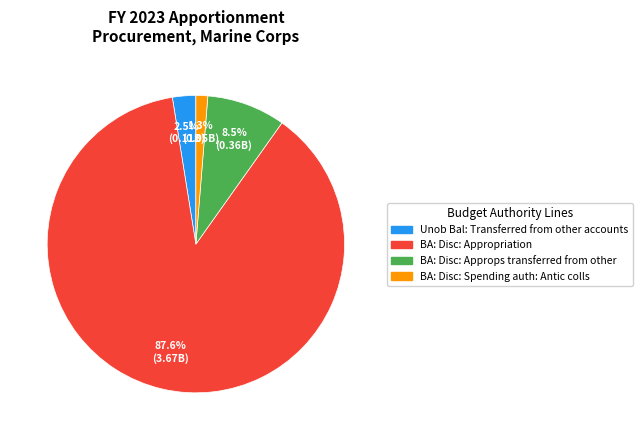

Does BA: Disc: Spending auth: Antic colls represent more than half of the total?

No